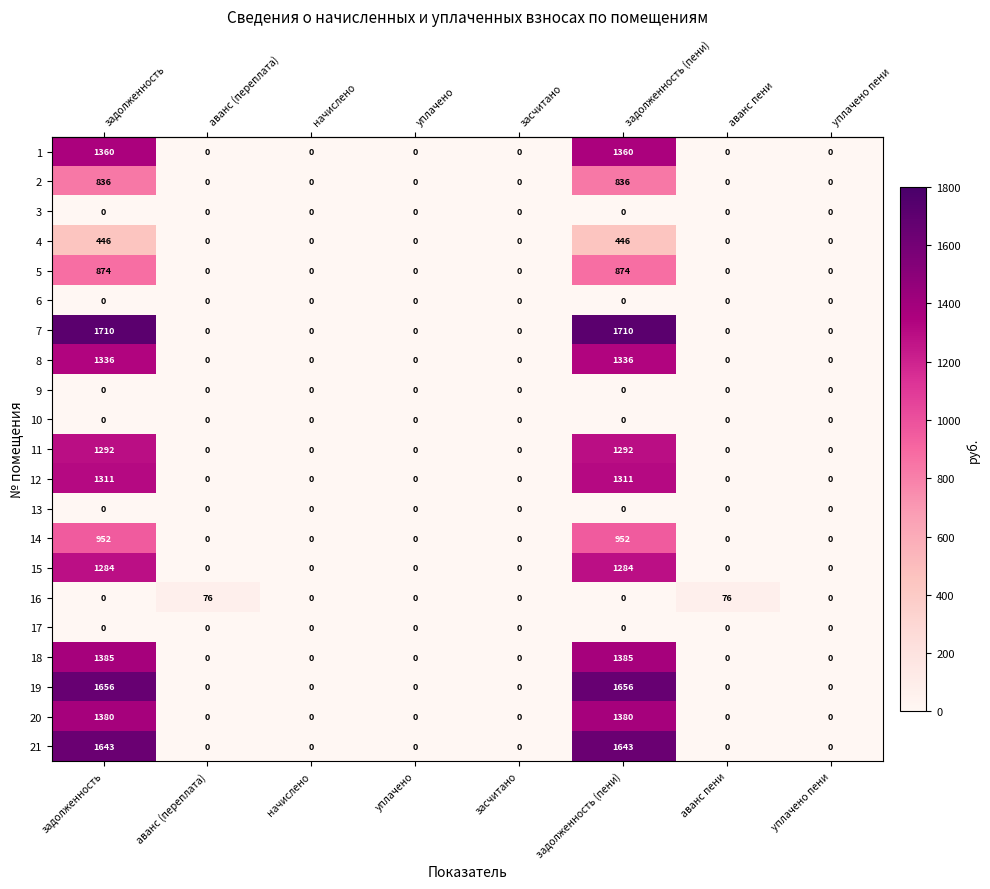

What is the greatest value displayed?

1710